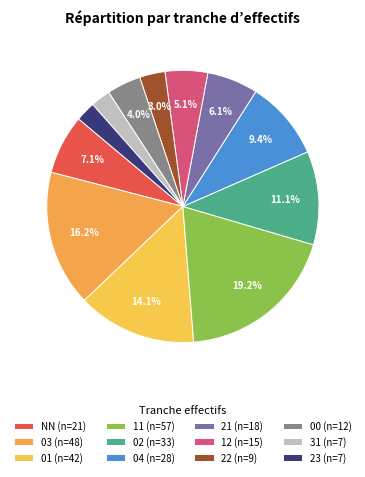

Does any single category account for the majority?

No